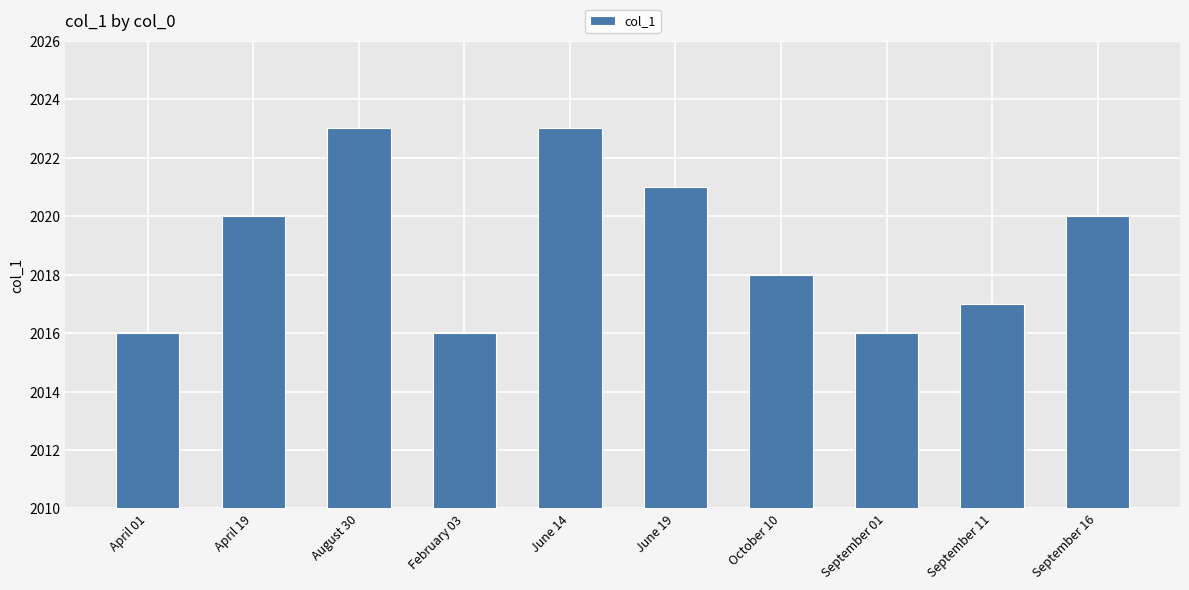

What is the difference between the values at October 10 and June 19?

3